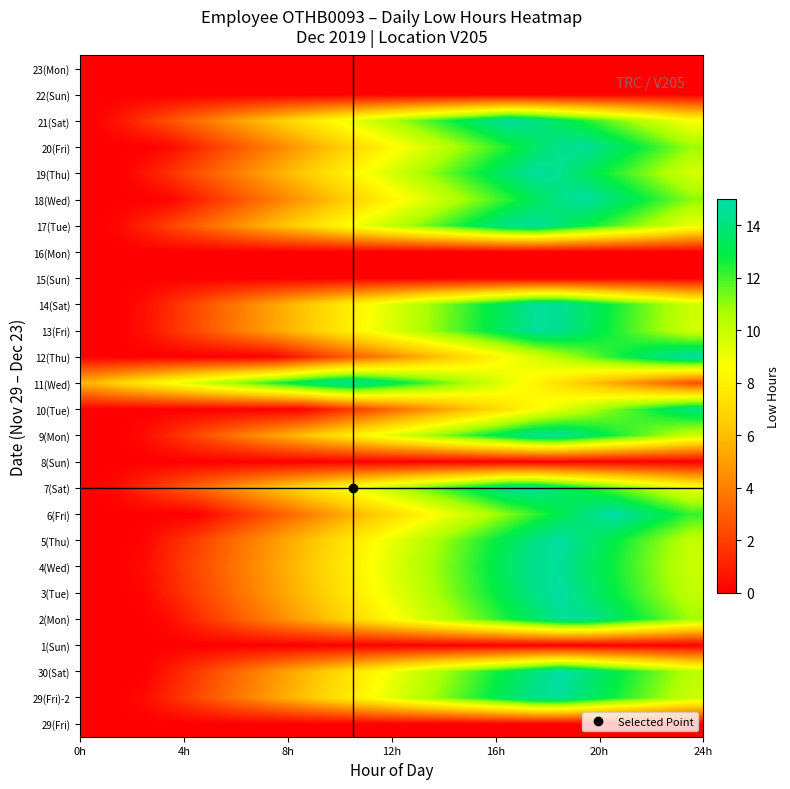

What is the maximum value shown in the chart?

15.0